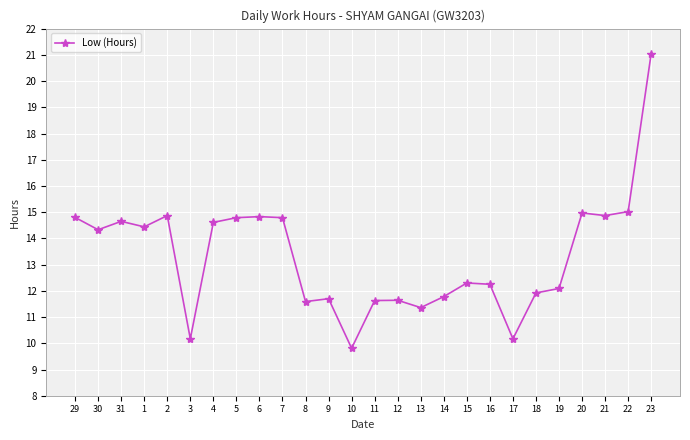

Which has a higher value, 23 or 8?

23